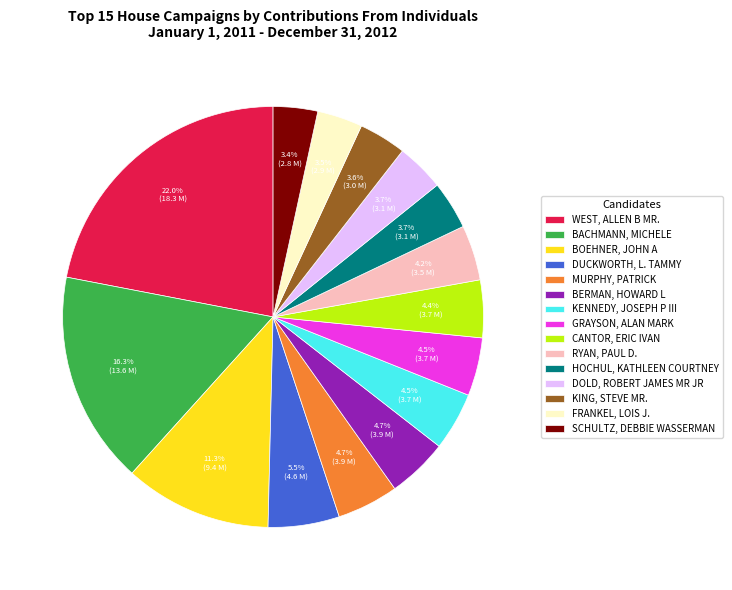

Is DUCKWORTH, L. TAMMY the majority of the pie?

No